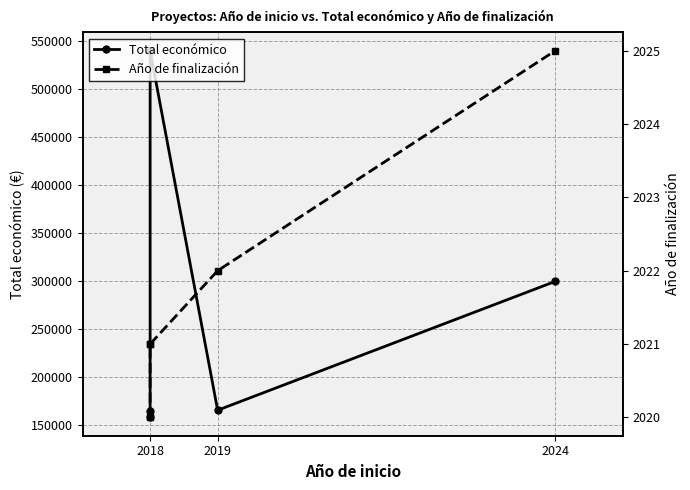

How many lines are shown in the chart?

2